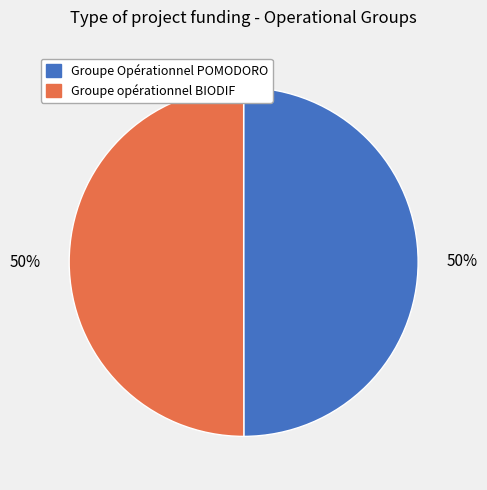

To the nearest percent, what is the combined percentage of Groupe opérationnel BIODIF and Groupe Opérationnel POMODORO?

100%